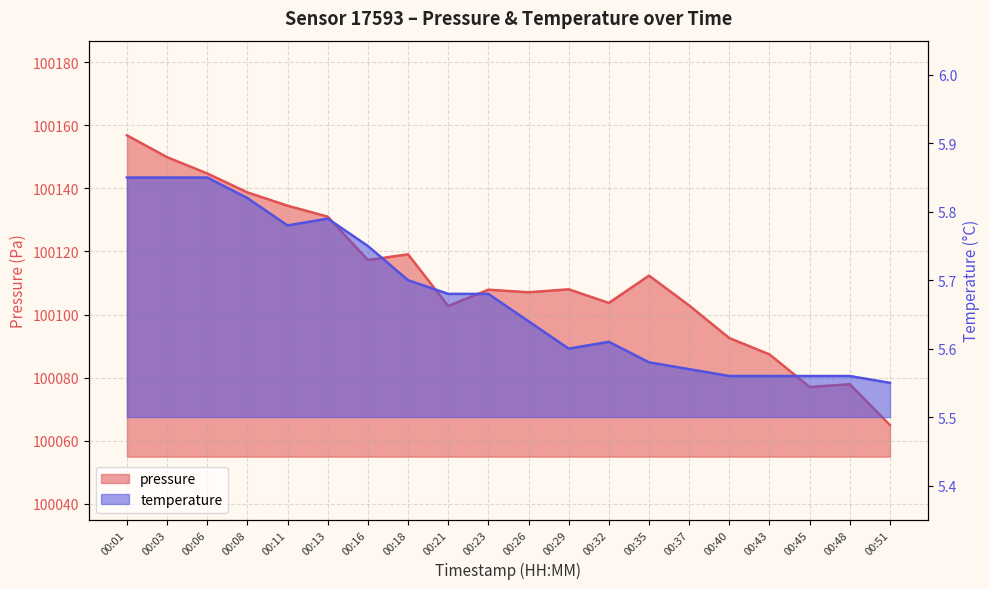

Rank the series by their average value, from lowest to highest.

temperature, pressure